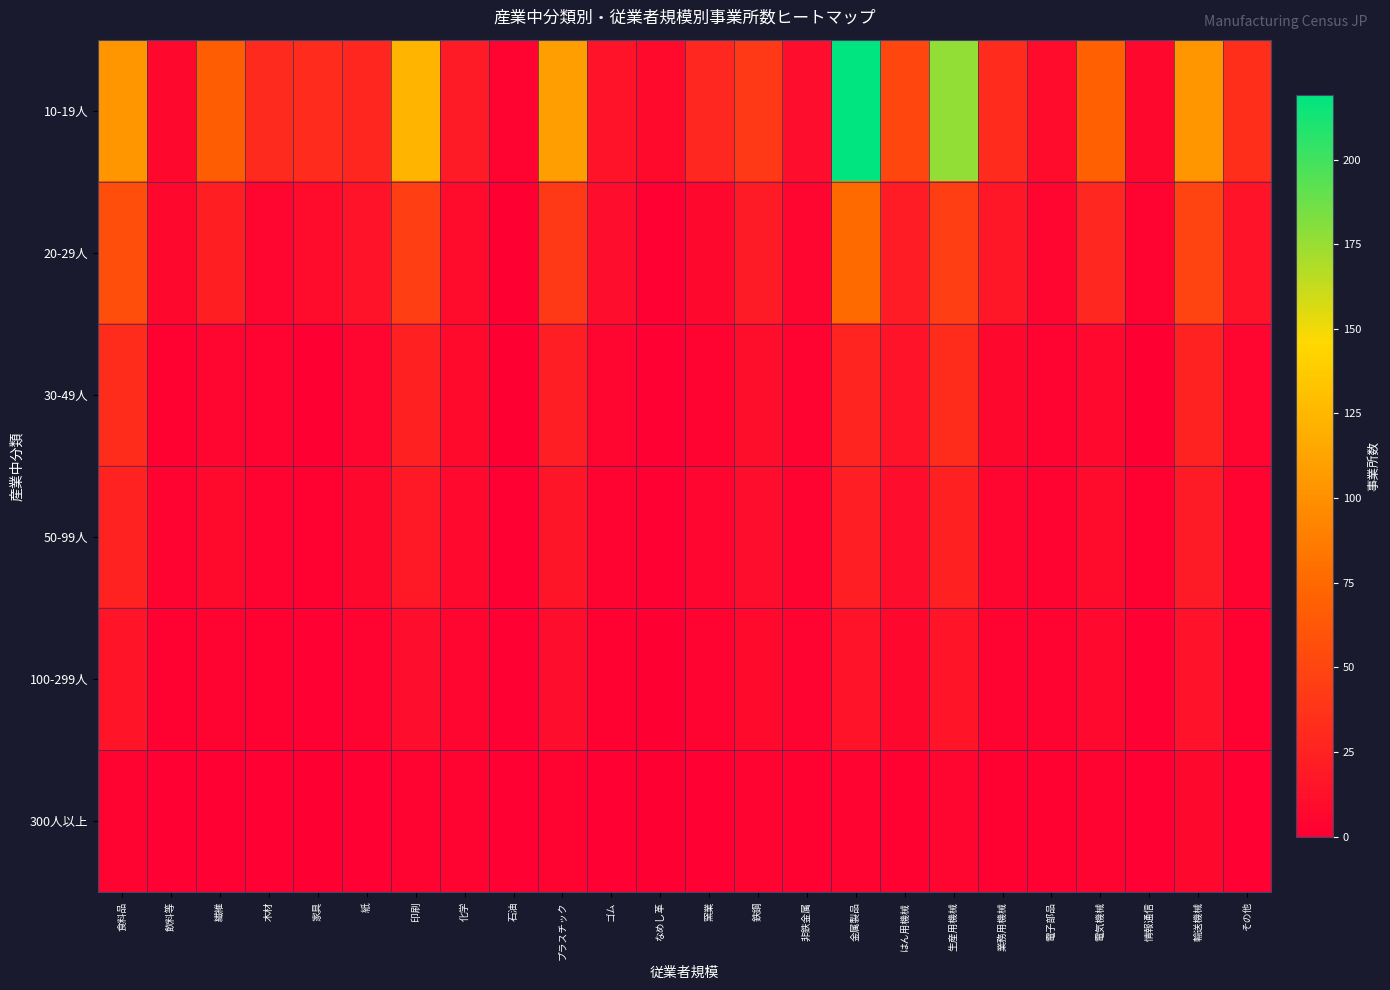

How many distinct data groups are displayed?

6